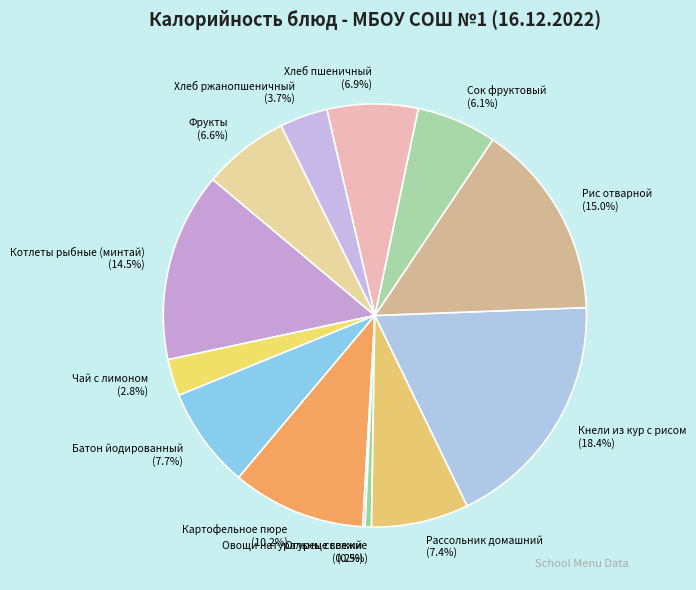

Is it true that Овощи натуральные свежие is 12% of the pie?

False